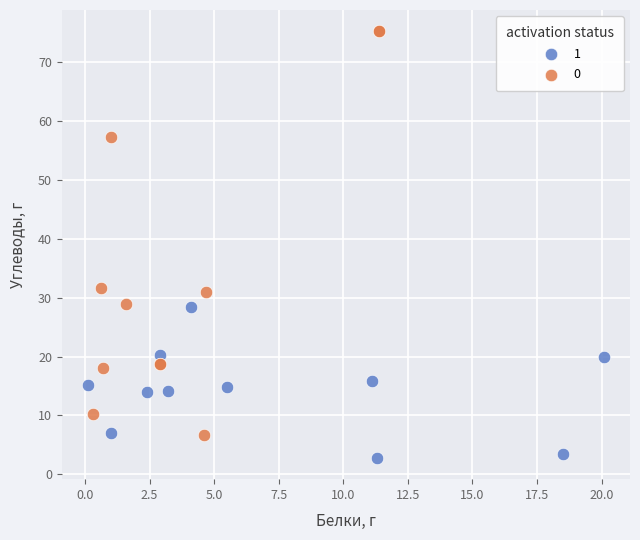

Which series has the largest Y range (max minus min)?

0